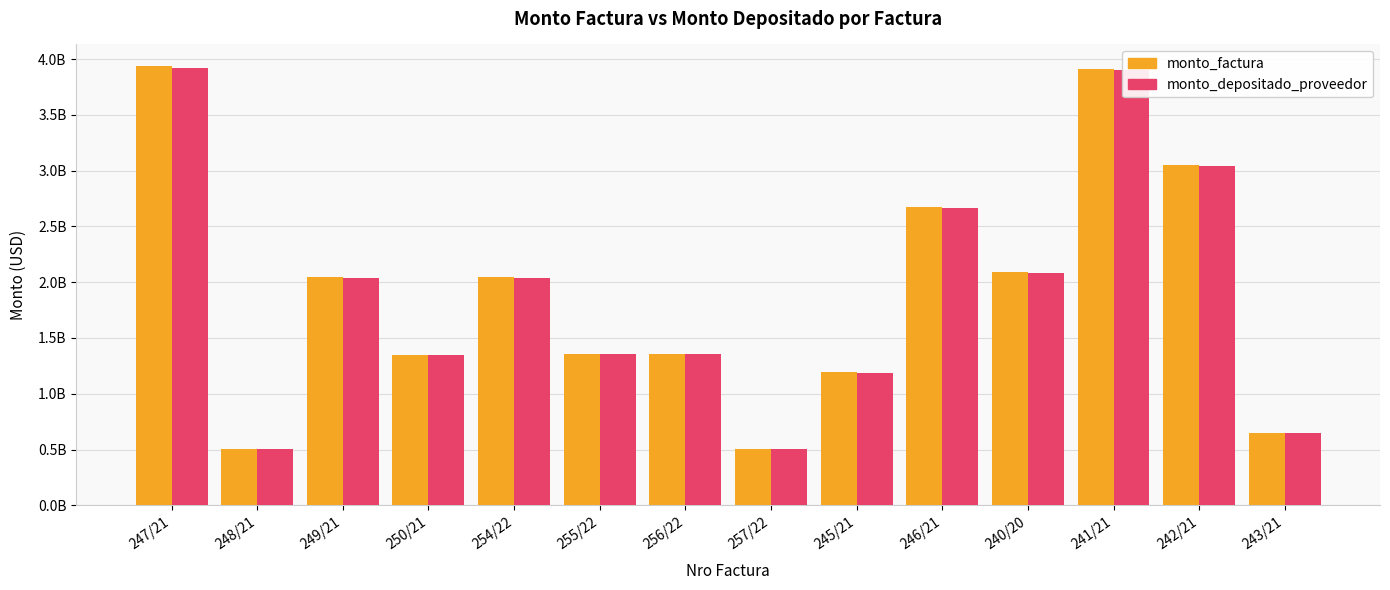

What are all the series names shown in the legend?

monto_factura, monto_depositado_proveedor